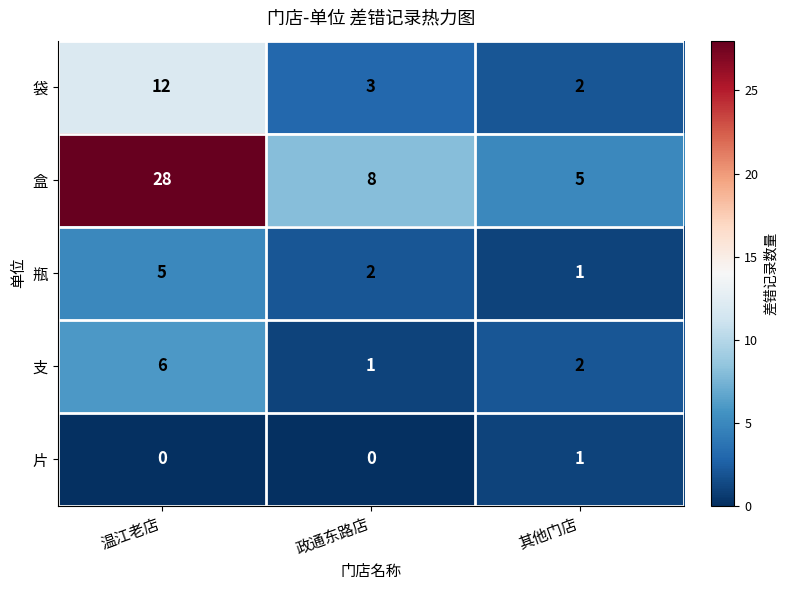

What is the difference between the 瓶 values at 温江老店 and 其他门店?

4